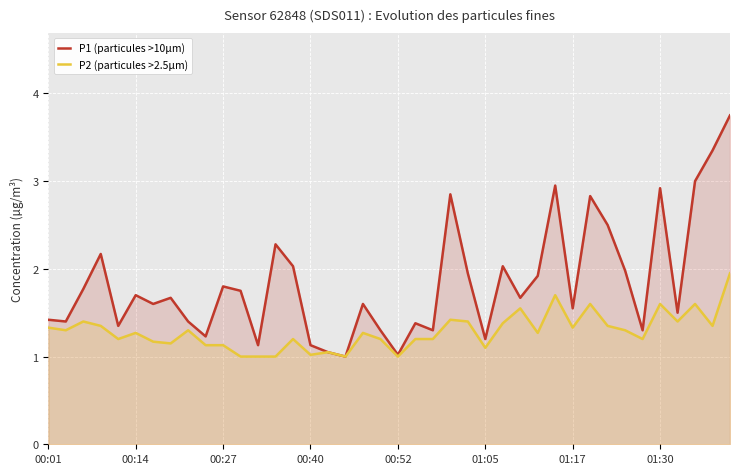

What is the difference between the maximum and second lowest values in the P1 (particules >10µm) series?

2.7